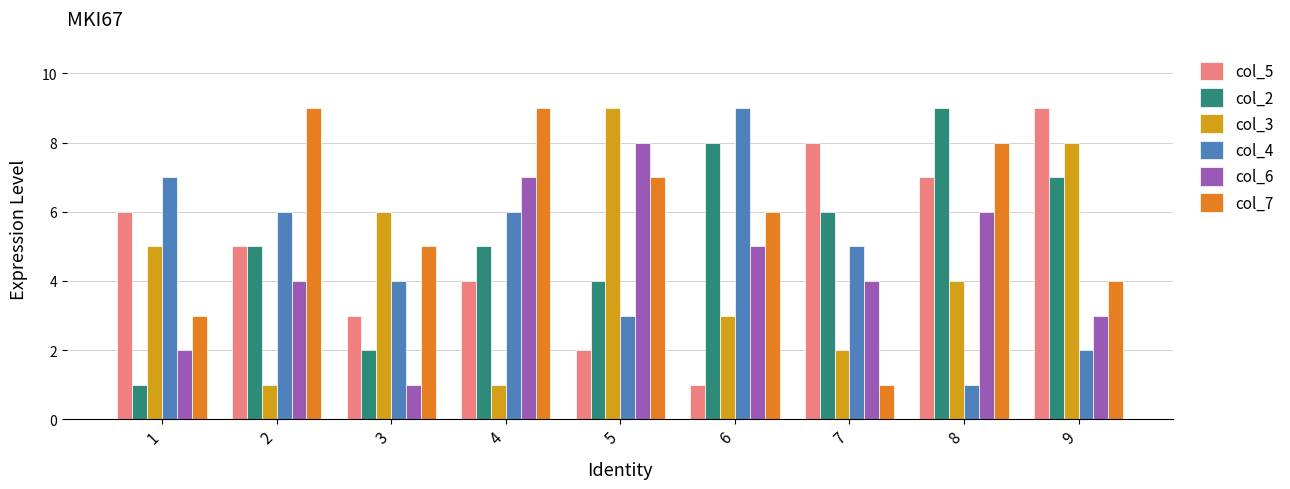

Reading left to right, what are all the values shown in this chart?

col_5: 1=6	2=5	3=3	4=4	5=2	6=1	7=8	8=7	9=9
col_2: 1=1	2=5	3=2	4=5	5=4	6=8	7=6	8=9	9=7
col_3: 1=5	2=1	3=6	4=1	5=9	6=3	7=2	8=4	9=8
col_4: 1=7	2=6	3=4	4=6	5=3	6=9	7=5	8=1	9=2
col_6: 1=2	2=4	3=1	4=7	5=8	6=5	7=4	8=6	9=3
col_7: 1=3	2=9	3=5	4=9	5=7	6=6	7=1	8=8	9=4